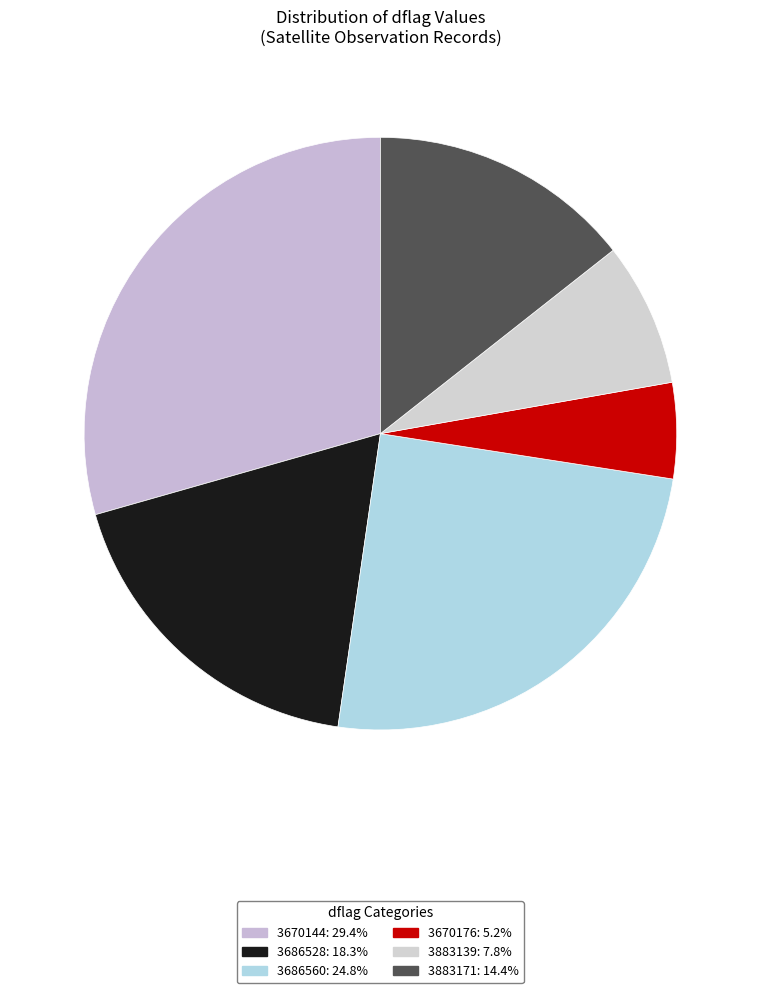

How many slices are in this pie chart?

6